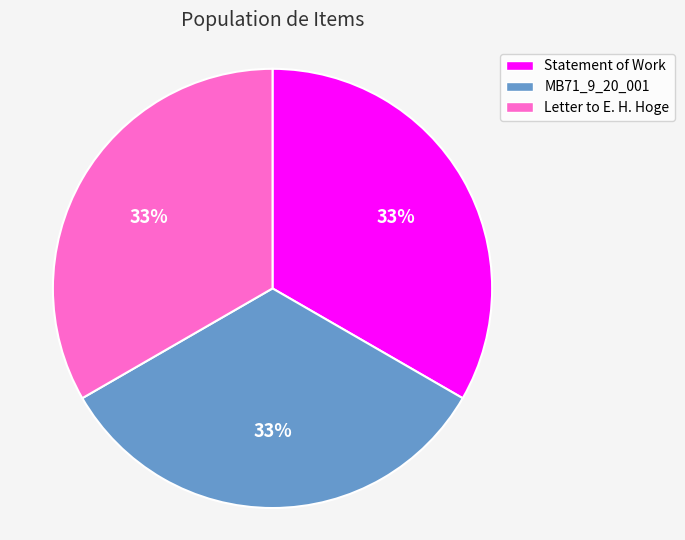

Is the sum of Letter to E. H. Hoge and MB71_9_20_001 greater than half?

Yes